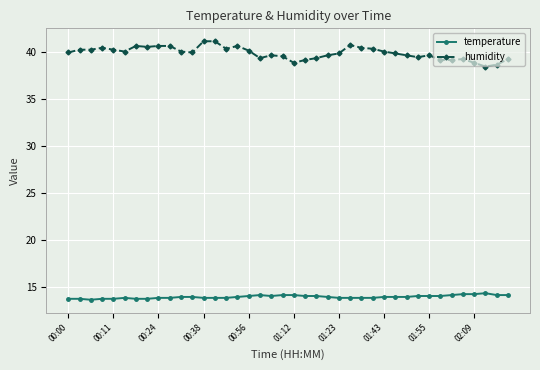

What is the maximum value for humidity?

41.2